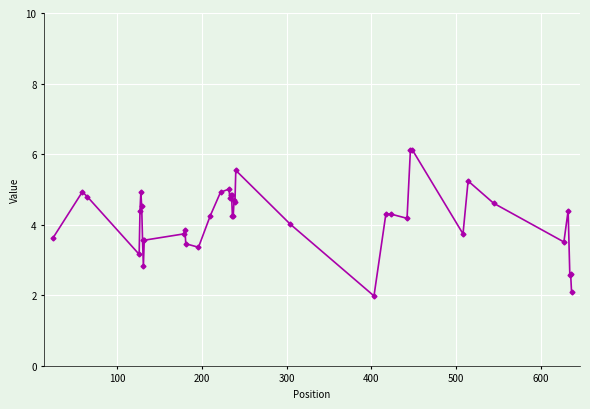

True or false: there are more than 2 points higher than both neighbors.

True